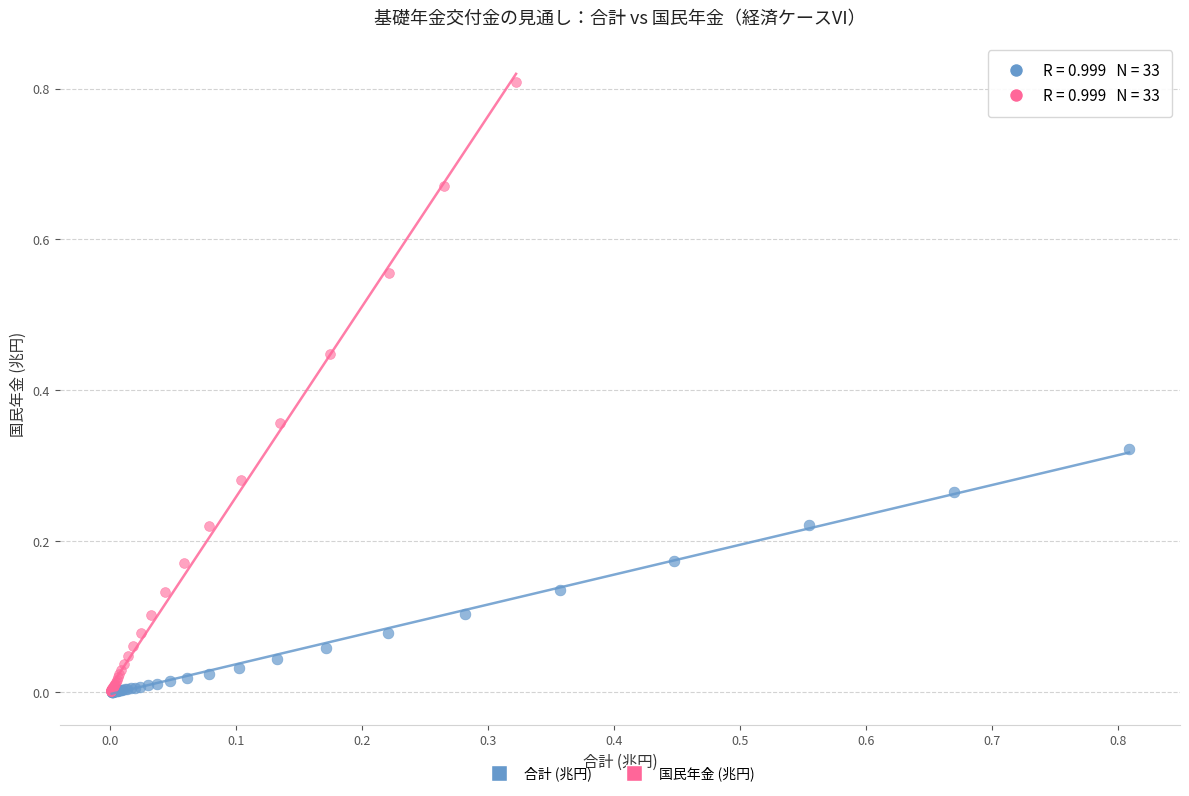

Which series has the widest spread of Y values?

国民年金 (兆円)